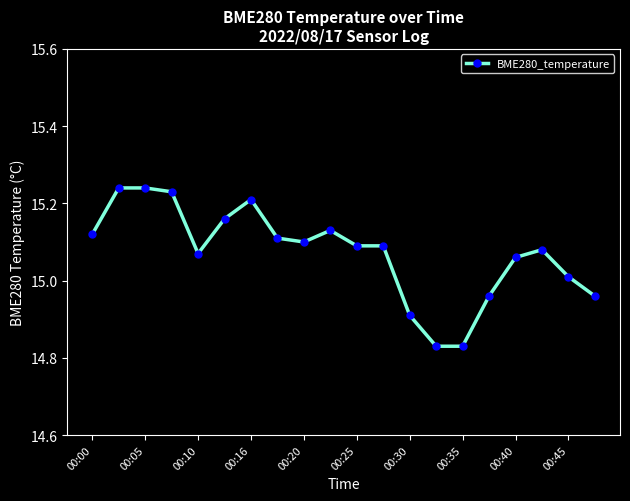

How many data points are above 15?

15